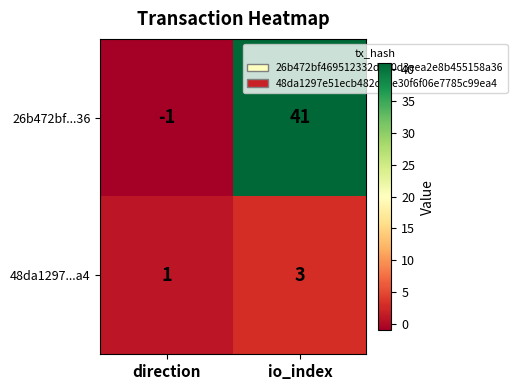

At which category is the sum across all series the highest?

io_index